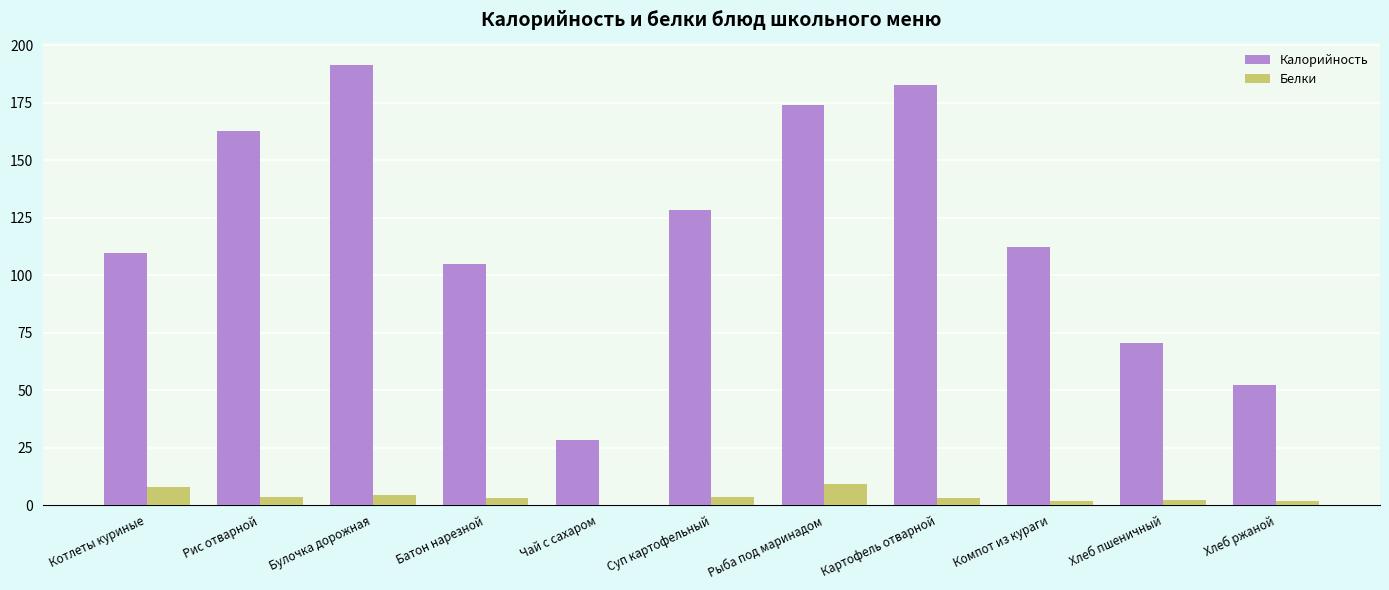

The value of Калорийность at Булочка дорожная is 255.8. True or false?

False